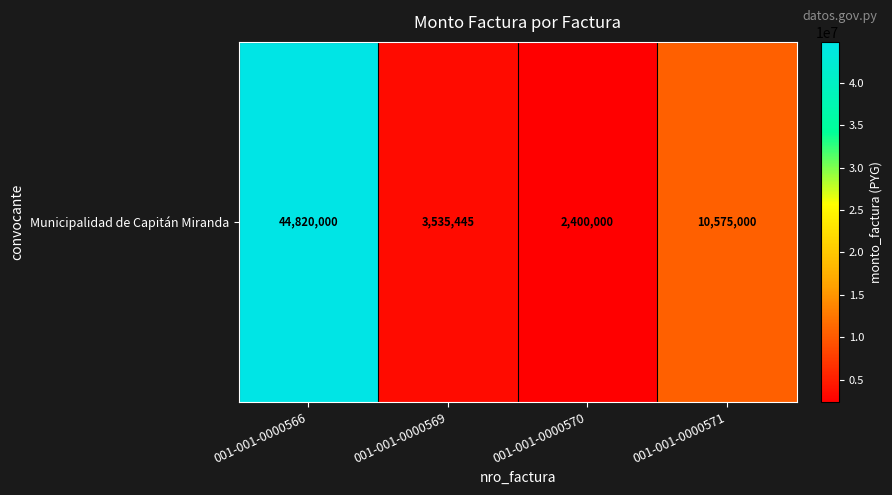

The chart shows a value of 44820000 at 001-001-0000566. True or false?

True